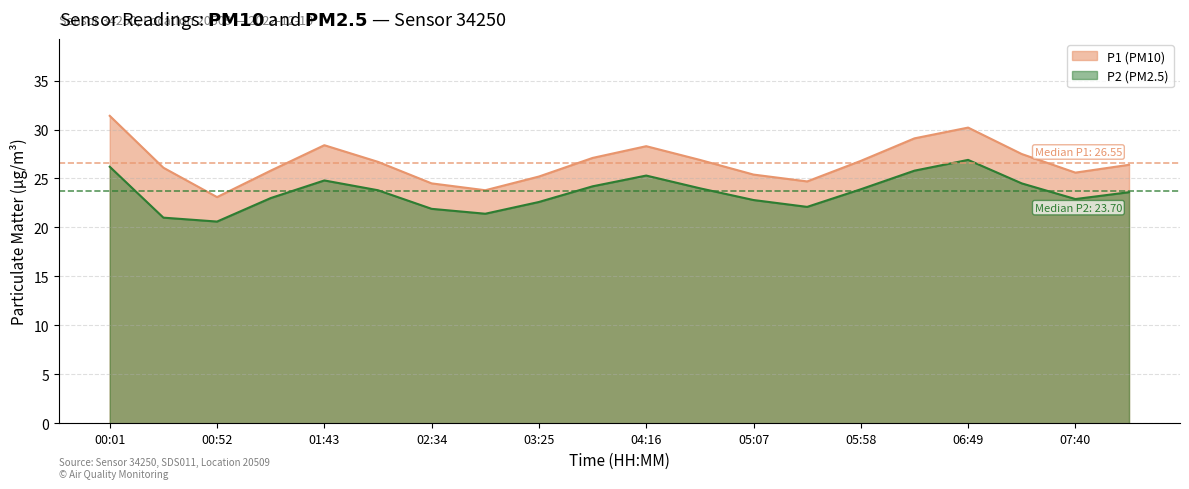

Where is P2 nearest to the value 23?

01:17